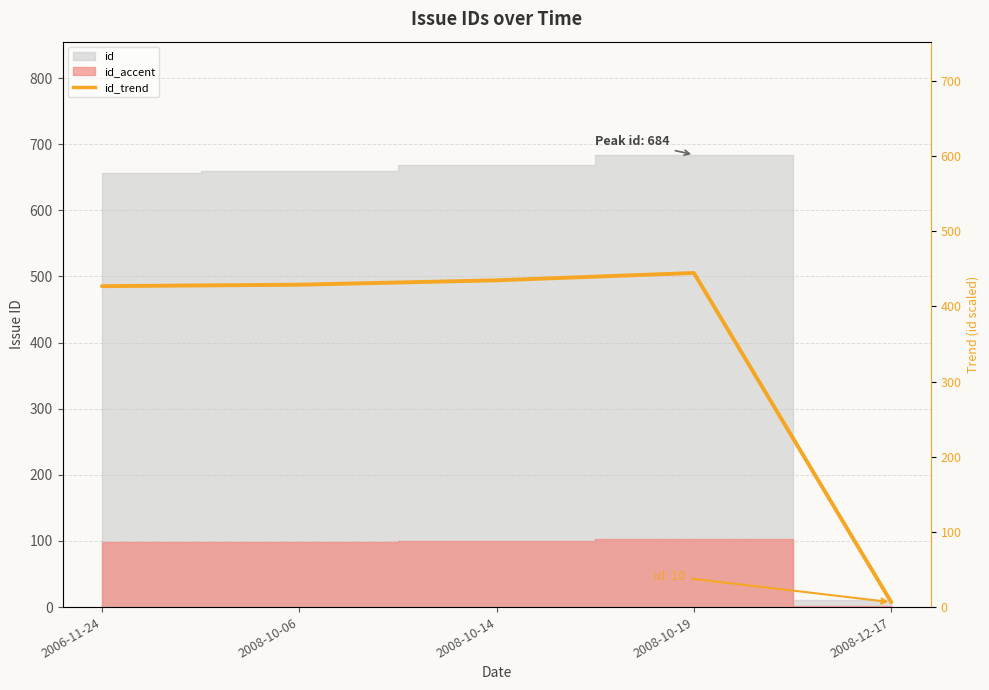

Reading left to right, what are all the values shown in this chart?

2006-11-24=427.1	2008-10-06=429.0	2008-10-14=434.9	2008-10-19=444.6	2008-12-17=6.5